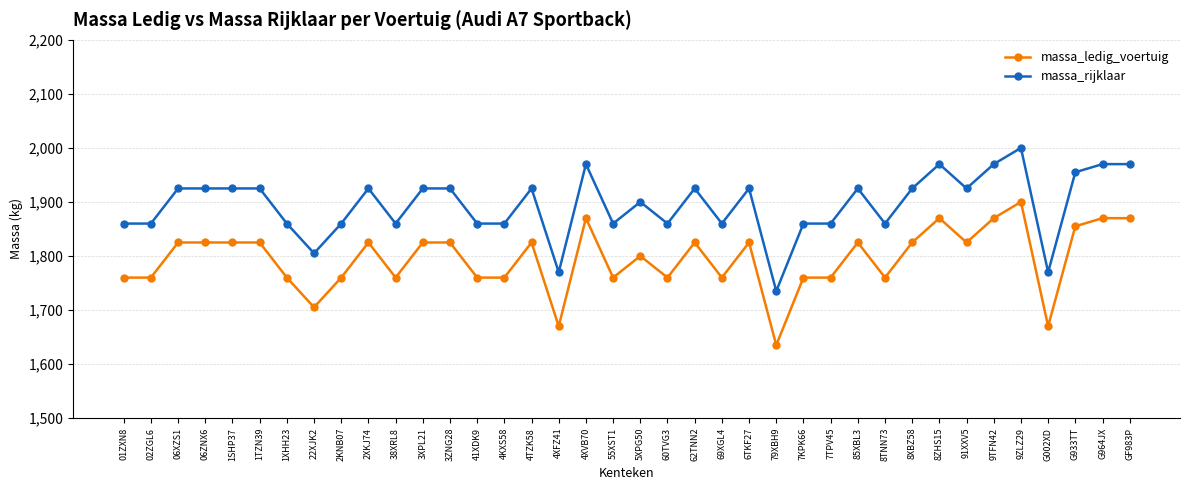

Reading left to right, what are all the values shown in this chart?

massa_ledig_voertuig: 01ZXN8=1760	02ZGL6=1760	06XZS1=1825	06ZNX6=1825	1SHP37=1825	1TZN39=1825	1XHH23=1760	22XJK2=1705	2KNB07=1760	2XKJ74=1825	38XRL8=1760	3XPL21=1825	3ZNG28=1825	41XDK9=1760	4KXS58=1760	4TZK58=1825	4XFZ41=1670	4XVB70=1870	55XST1=1760	5XPG50=1800	60TVG3=1760	62TNN2=1825	69XGL4=1760	6TKF27=1825	79XBH9=1635	7KPK66=1760	7TPV45=1760	85XBL3=1825	8TNN73=1760	8XBZ58=1825	8ZHS15=1870	91XXV5=1825	9TFN42=1870	9ZLZ29=1900	G002XD=1670	G933TT=1855	G964JX=1870	GF983P=1870
massa_rijklaar: 01ZXN8=1860	02ZGL6=1860	06XZS1=1925	06ZNX6=1925	1SHP37=1925	1TZN39=1925	1XHH23=1860	22XJK2=1805	2KNB07=1860	2XKJ74=1925	38XRL8=1860	3XPL21=1925	3ZNG28=1925	41XDK9=1860	4KXS58=1860	4TZK58=1925	4XFZ41=1770	4XVB70=1970	55XST1=1860	5XPG50=1900	60TVG3=1860	62TNN2=1925	69XGL4=1860	6TKF27=1925	79XBH9=1735	7KPK66=1860	7TPV45=1860	85XBL3=1925	8TNN73=1860	8XBZ58=1925	8ZHS15=1970	91XXV5=1925	9TFN42=1970	9ZLZ29=2000	G002XD=1770	G933TT=1955	G964JX=1970	GF983P=1970